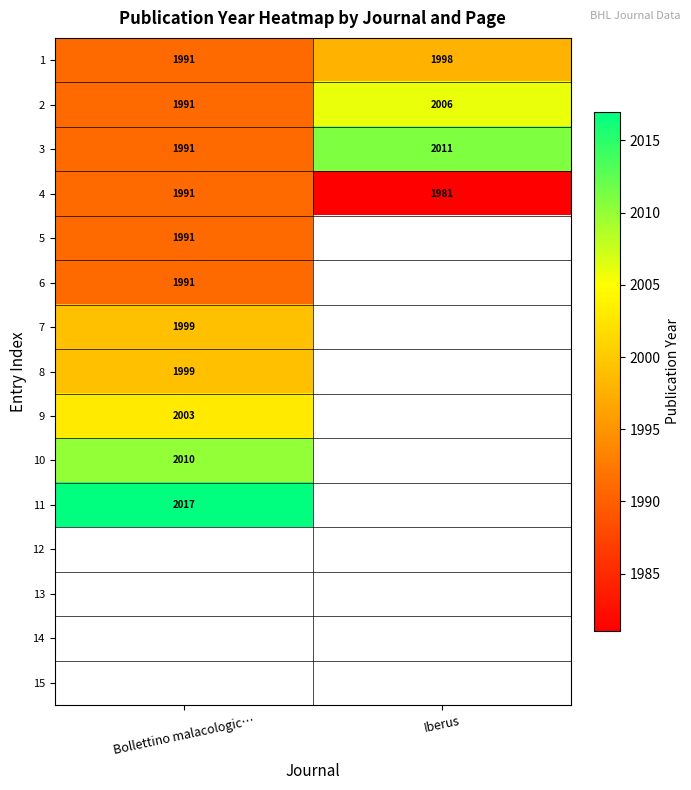

What is the average value of the 4 series?

1986